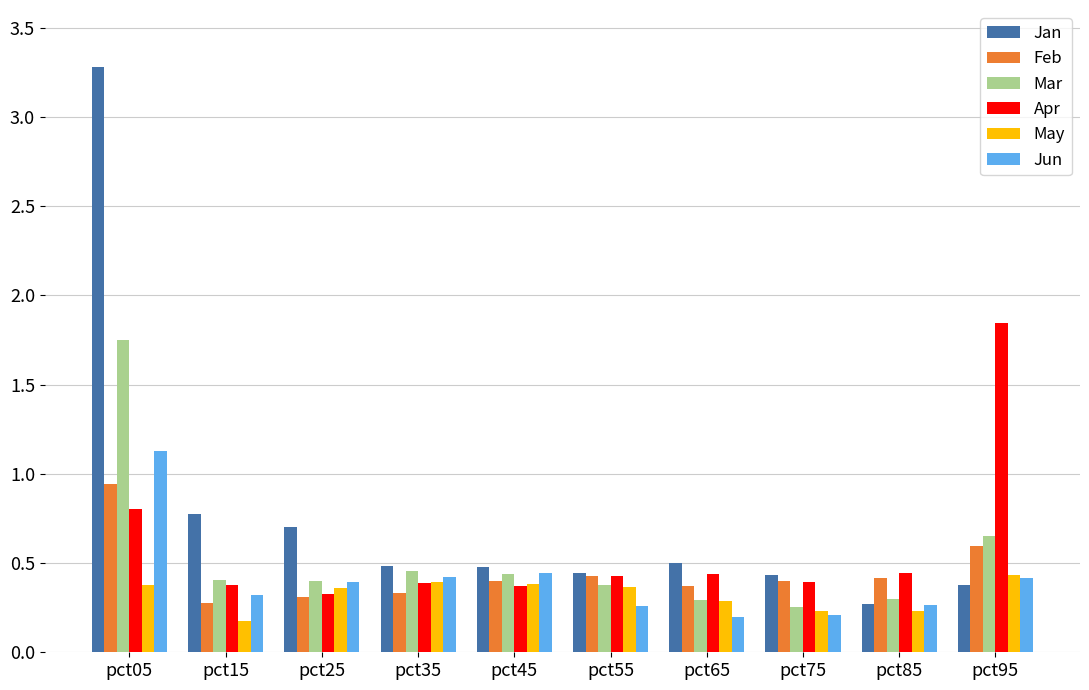

Are the bars grouped side by side (vs. stacked)?

Yes